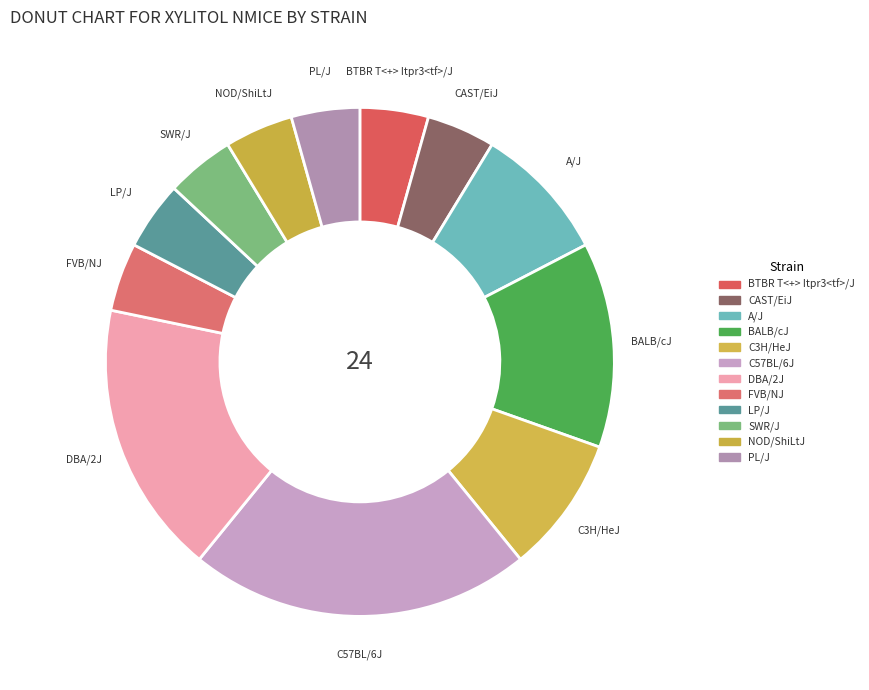

How many segments does this pie chart have?

12